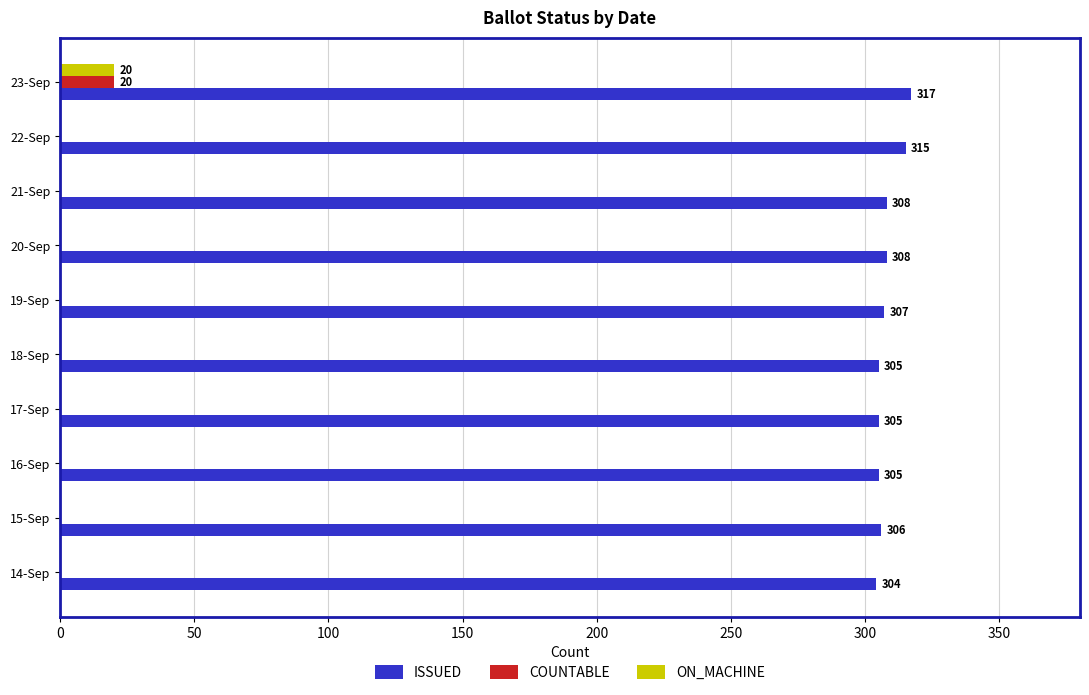

True or false: COUNTABLE has a value of 0 at 17-Sep.

True